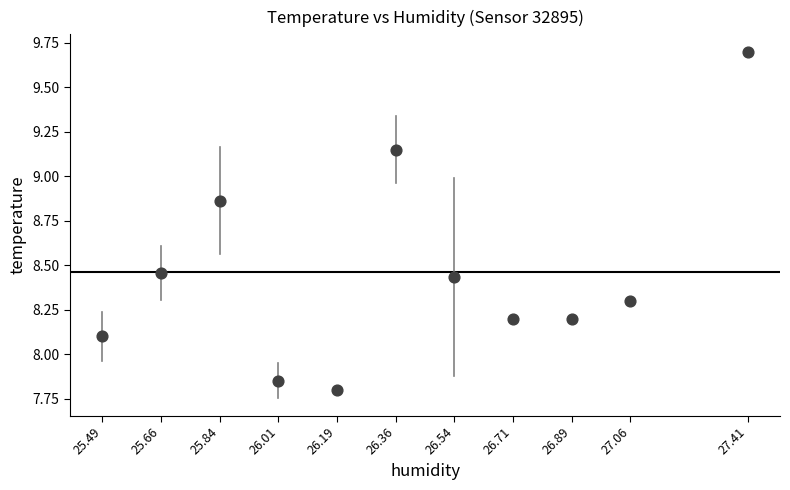

What Y value in the scatter plot is closest to 8?

8.1